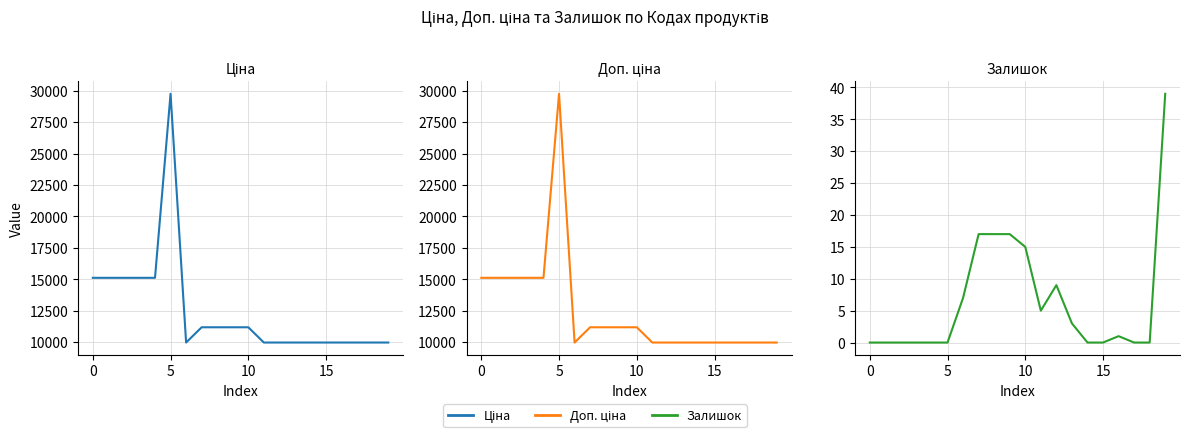

In Ціна, how many points are higher than both neighbors (excluding endpoints)?

1